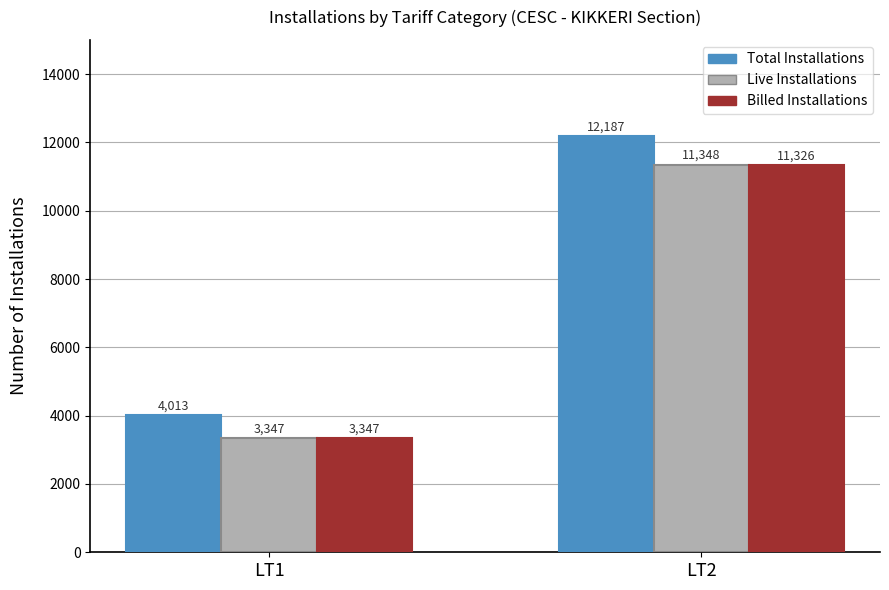

Rank the categories by Live Installations value from highest to lowest.

LT2, LT1